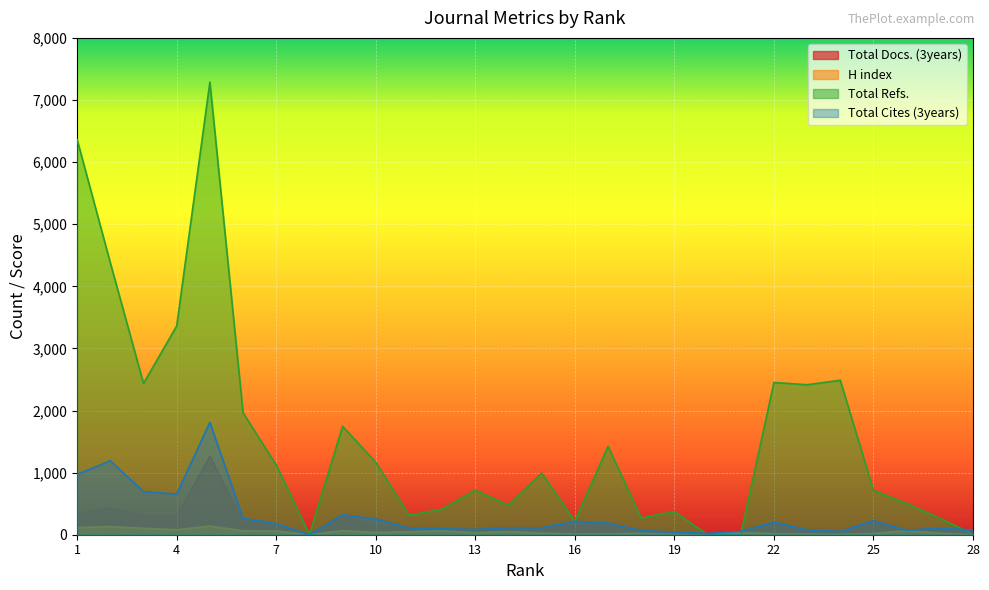

What is the value of the Total Cites (3years) point at the 1st from the left?

971